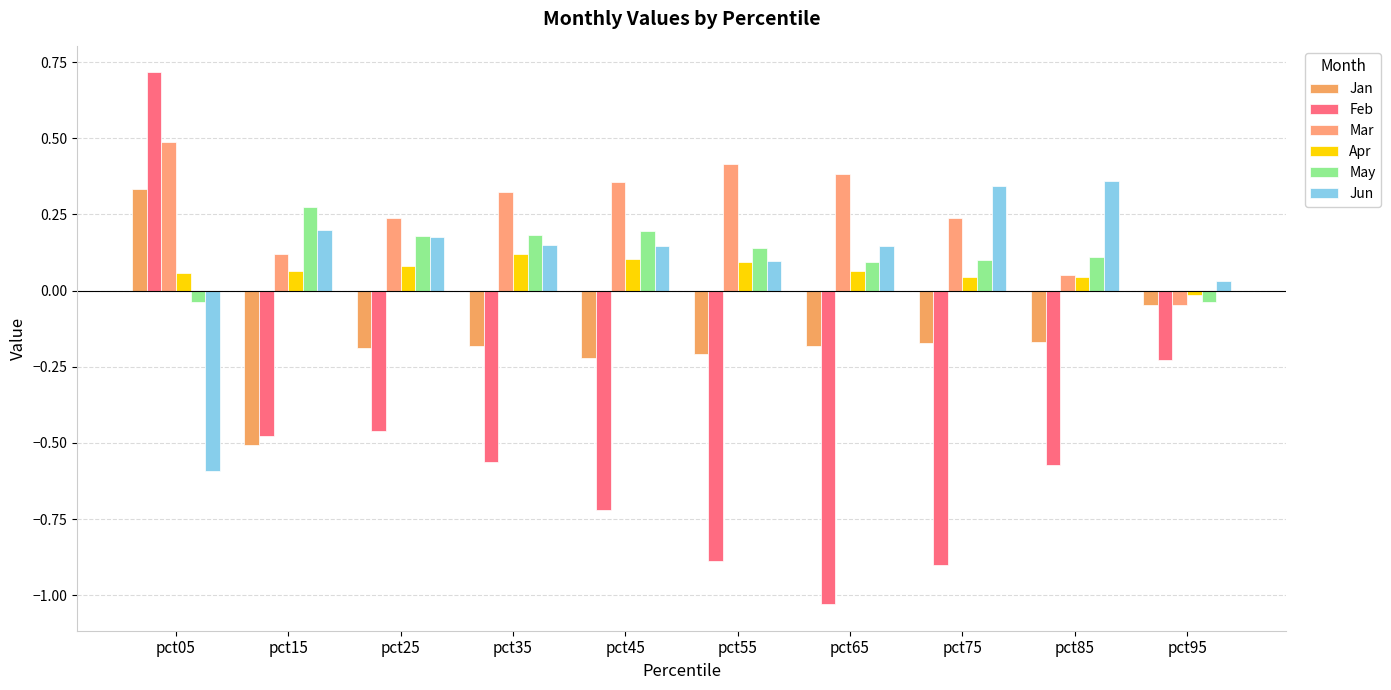

What is the average value of the Mar series?

0.3